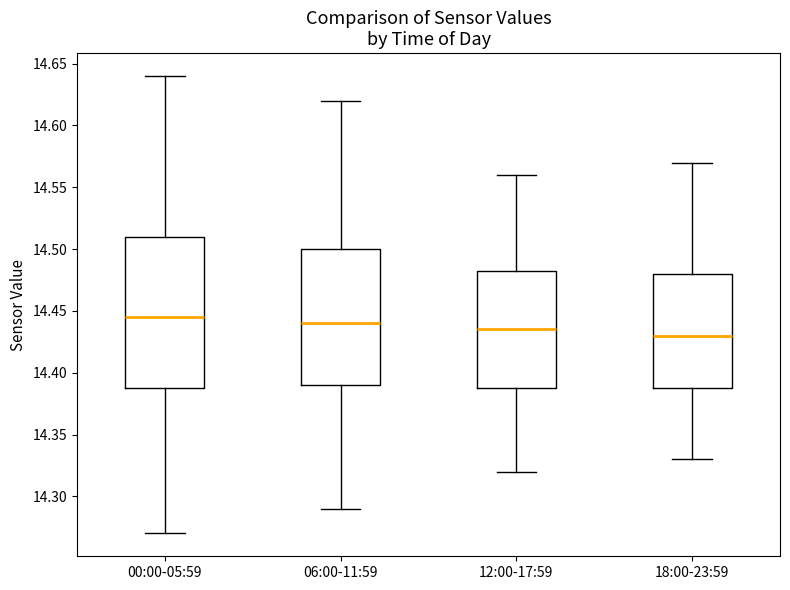

Which box is the tallest, from its lower edge to its upper edge?

00:00-05:59